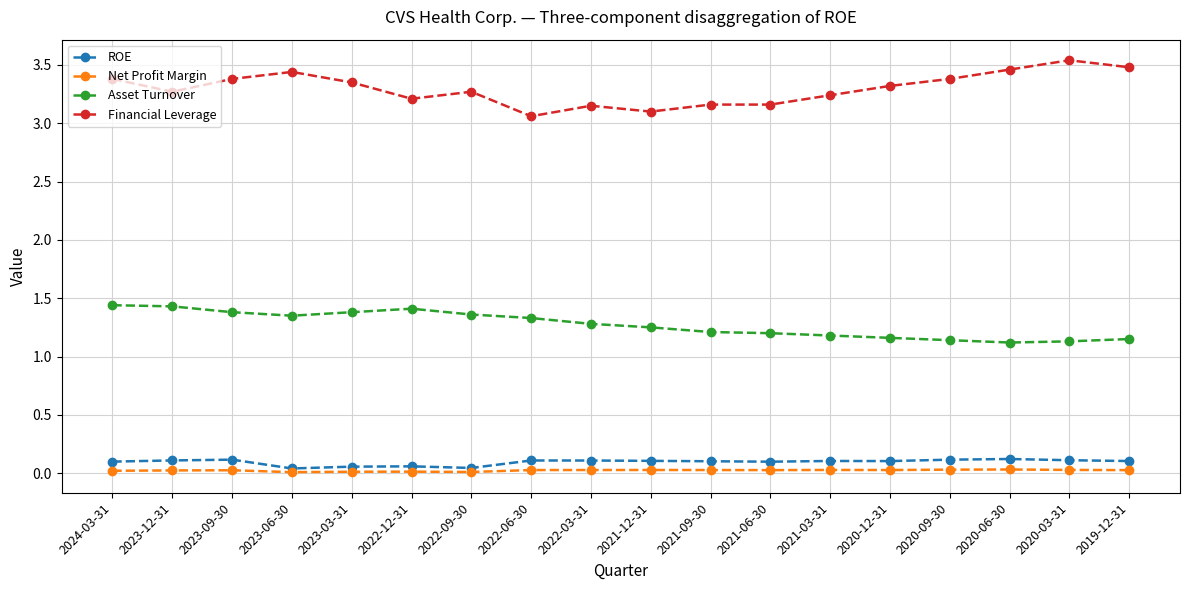

Which series has the largest total across all categories?

Financial Leverage